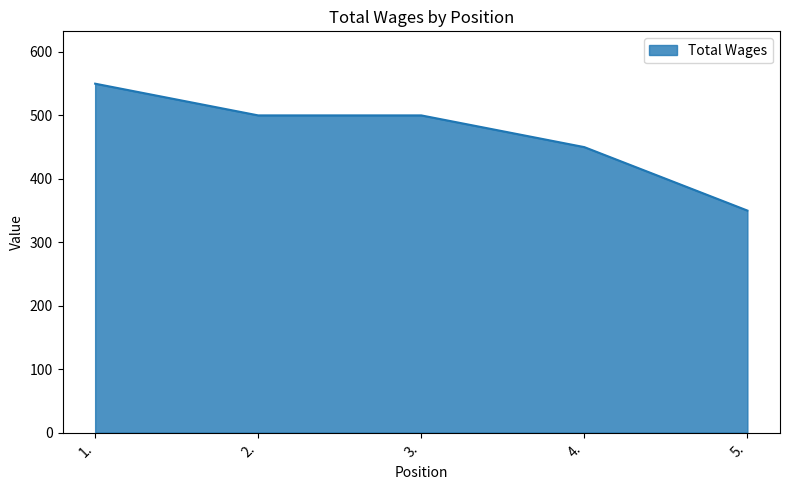

Reading left to right, extract all data points from this chart.

550	500	500	450	350